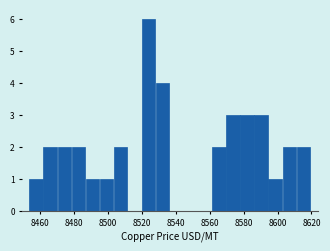

Reading left to right, transcribe this chart: for each bar, give the range it covers on the x-axis and its height. Neither the bar edges nor the heights are printed on the chart, so give them approximately, as read against the axes.

8454 to 8462: 1
8462 to 8470: 2
8470 to 8478: 2
8478 to 8486: 2
8486 to 8496: 1
8496 to 8504: 1
8504 to 8512: 2
8512 to 8520: 0
8520 to 8528: 6
8528 to 8536: 4
8536 to 8544: 0
8544 to 8554: 0
8554 to 8562: 0
8562 to 8570: 2
8570 to 8578: 3
8578 to 8586: 3
8586 to 8594: 3
8594 to 8602: 1
8602 to 8612: 2
8612 to 8620: 2